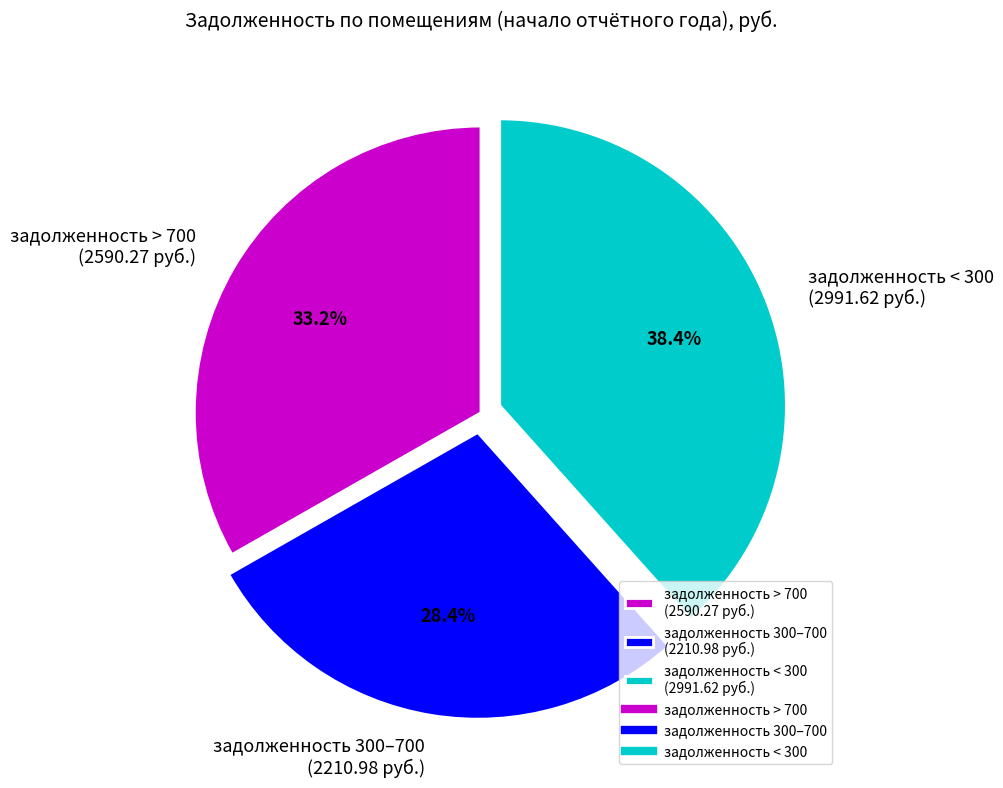

How many slices are in this pie chart?

3